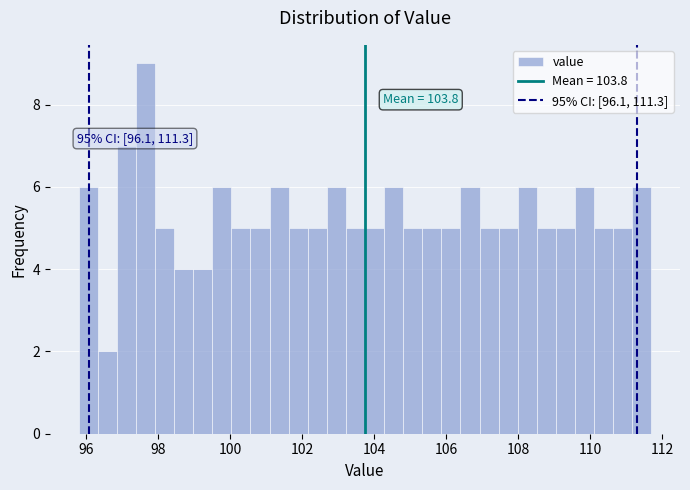

Around what value on the x-axis is the tallest bar? Give the approximate position of its centre, as read against the axis.

97.6